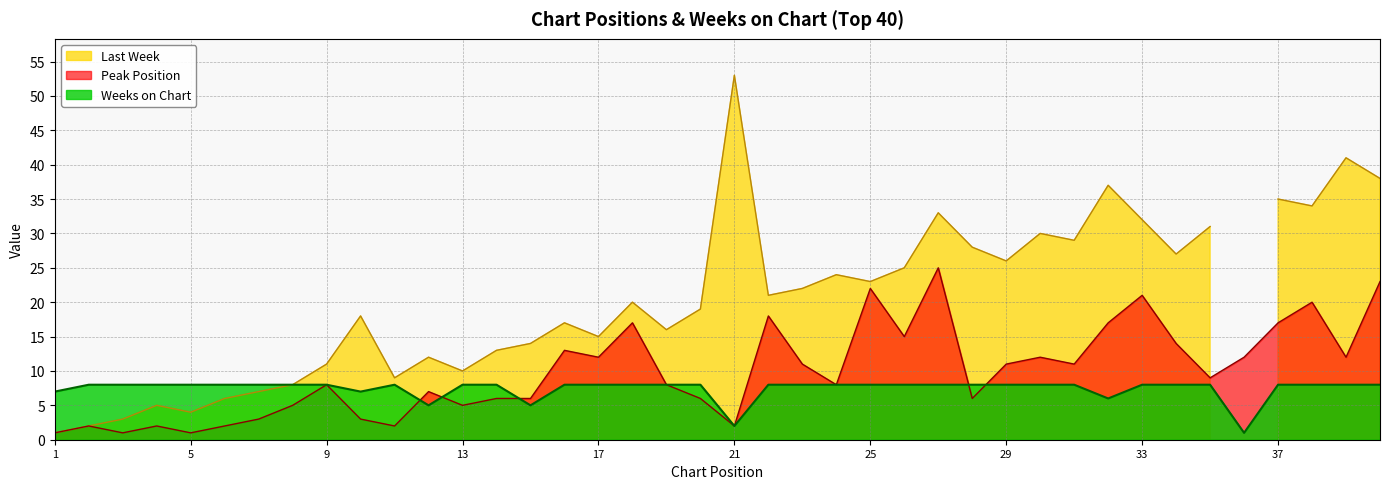

After their last crossing, which series has the higher values: Peak Position or Weeks on Chart?

Peak Position